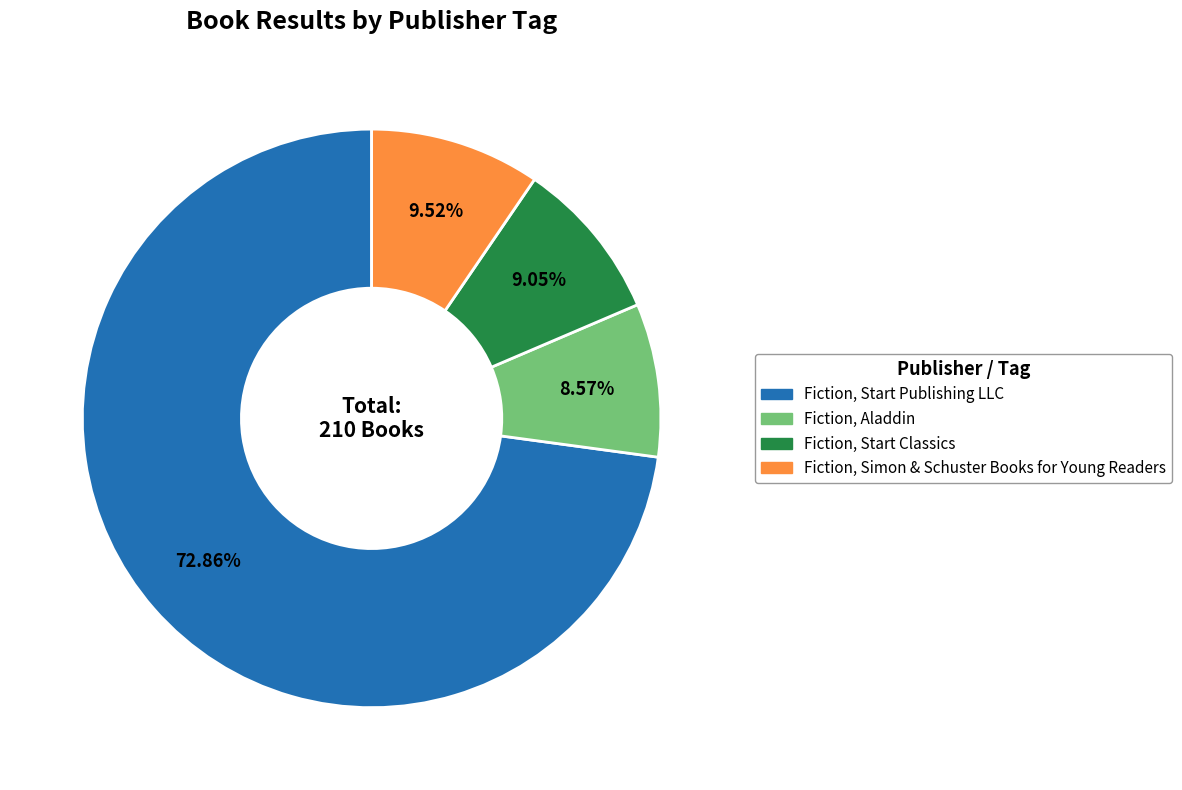

Does any single category account for the majority?

Yes